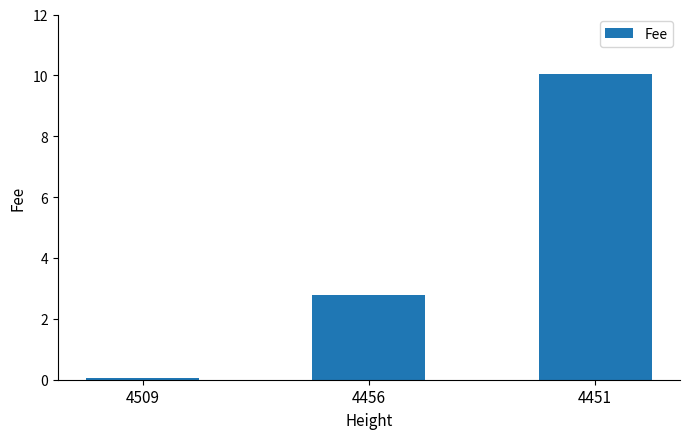

Which has a higher value, 4509 or 4456?

4456